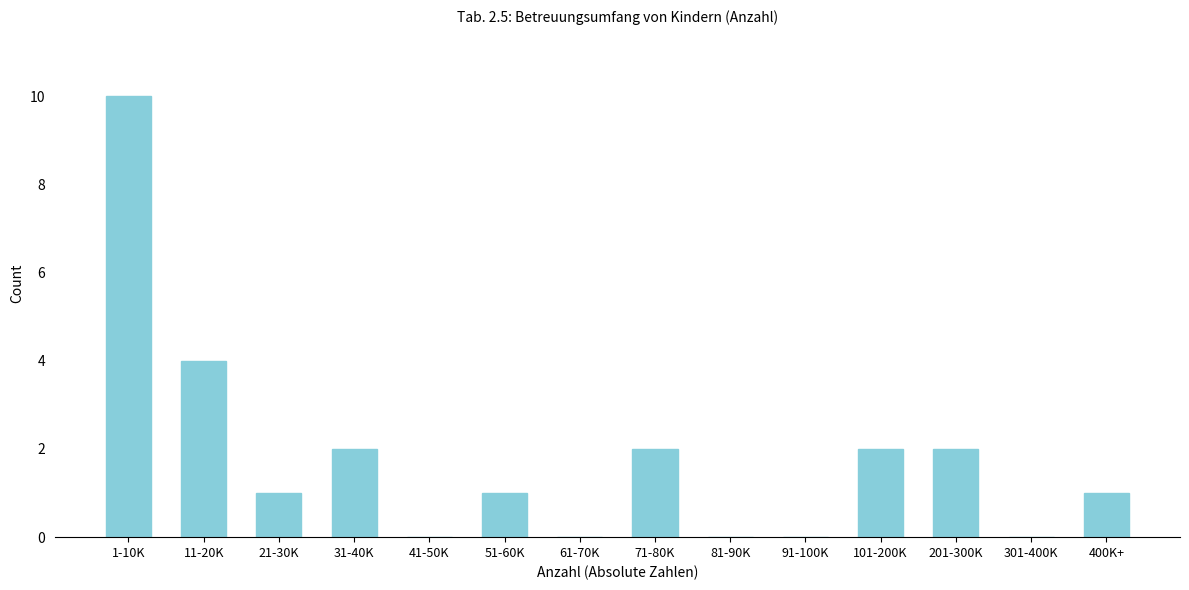

Reading left to right, what are all the values shown in this chart?

1-10K=10	11-20K=4	21-30K=1	31-40K=2	41-50K=0	51-60K=1	61-70K=0	71-80K=2	81-90K=0	91-100K=0	101-200K=2	201-300K=2	301-400K=0	400K+=1